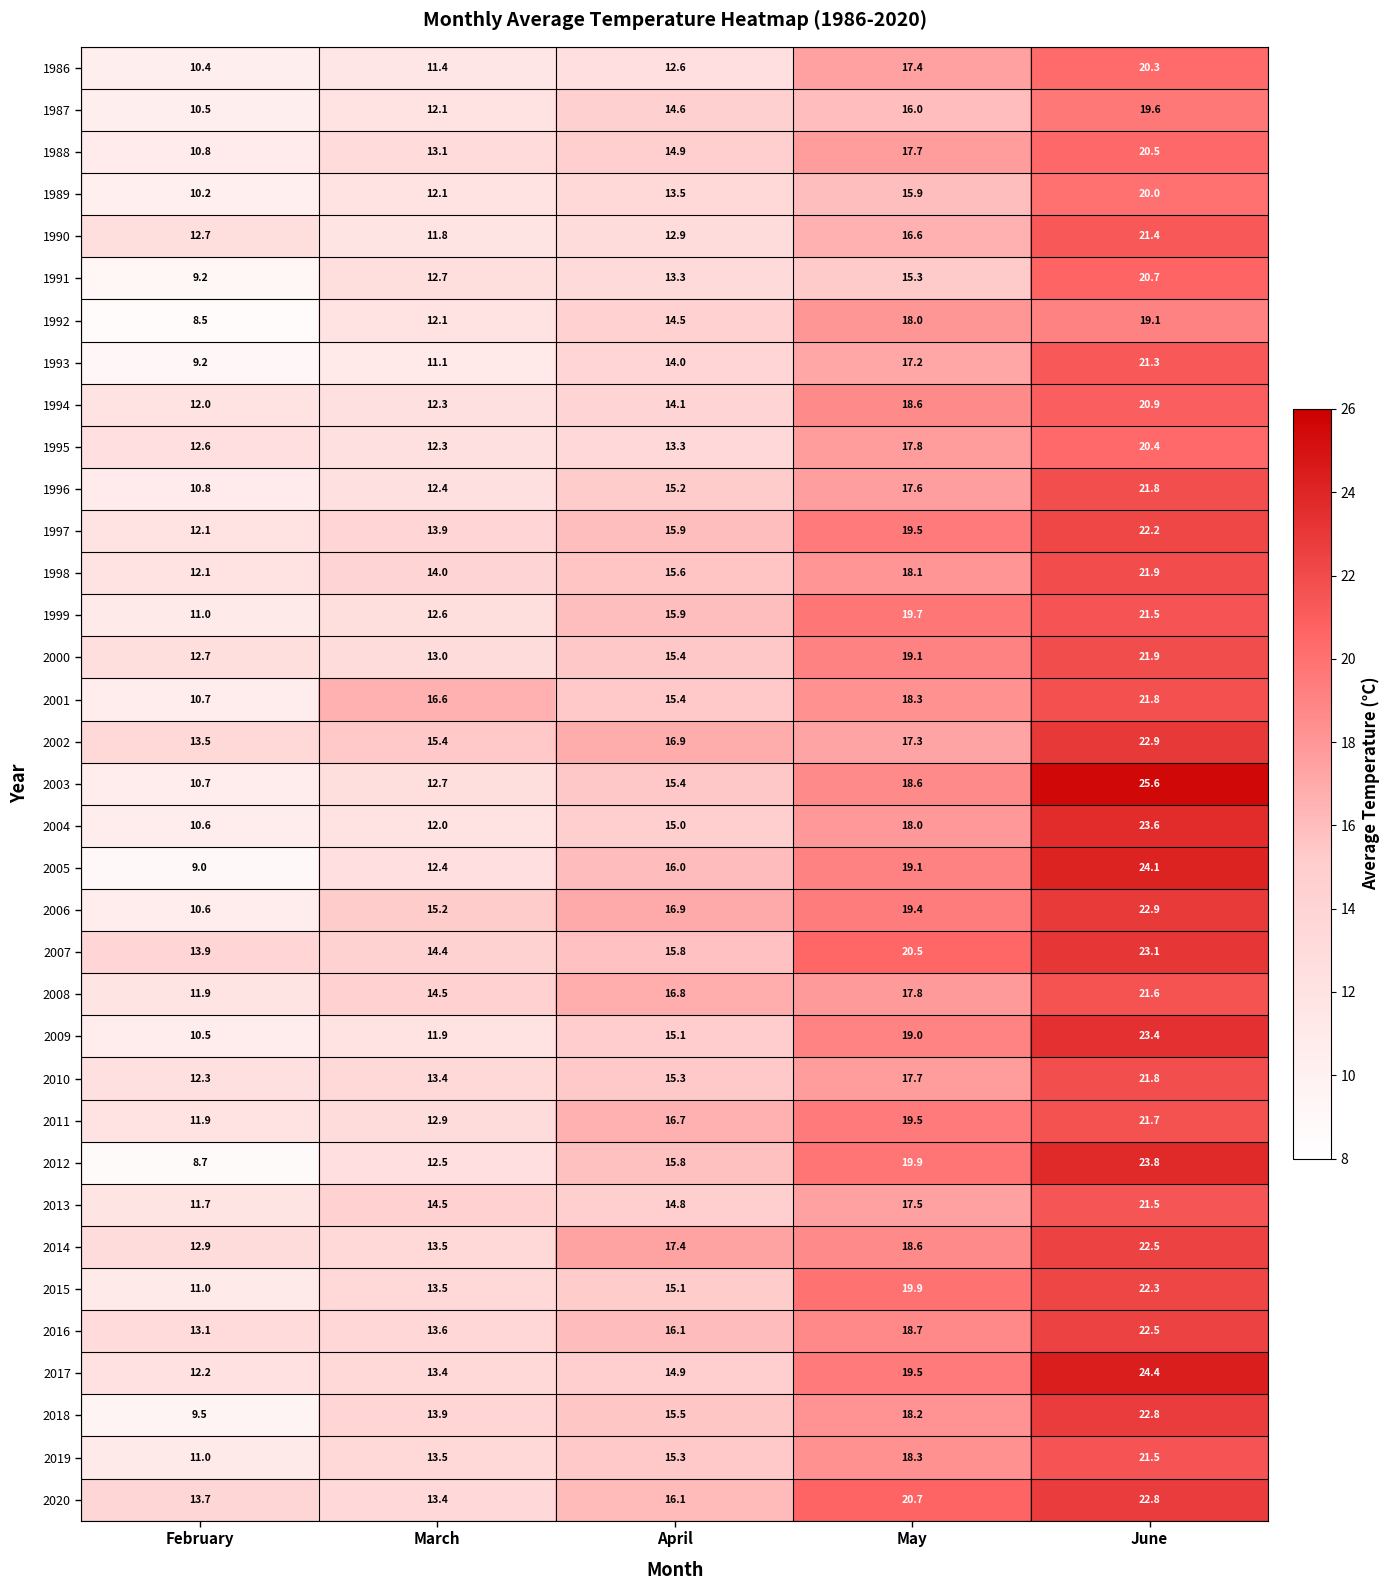

What is the smallest value displayed?

8.5